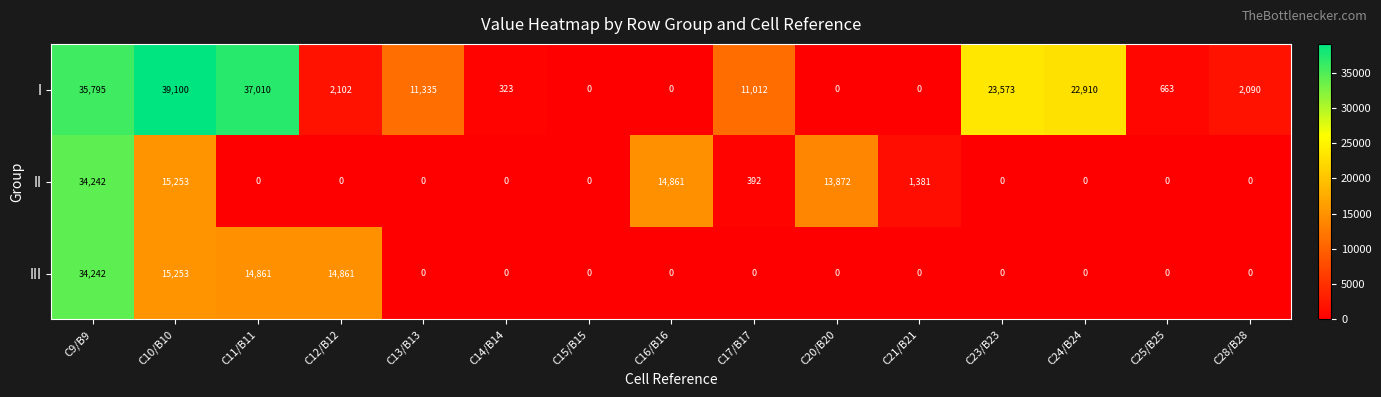

Between C14/B14 and C16/B16, which series saw the biggest shift?

II